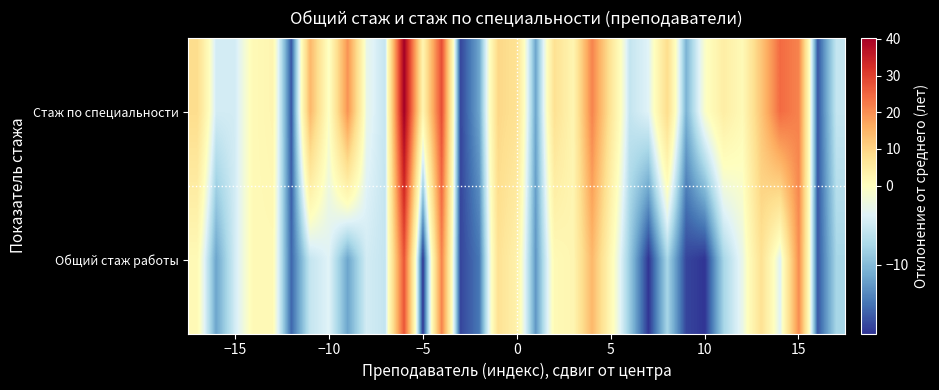

Rank the series by their average value, from lowest to highest.

Общий стаж работы, Стаж по специальности